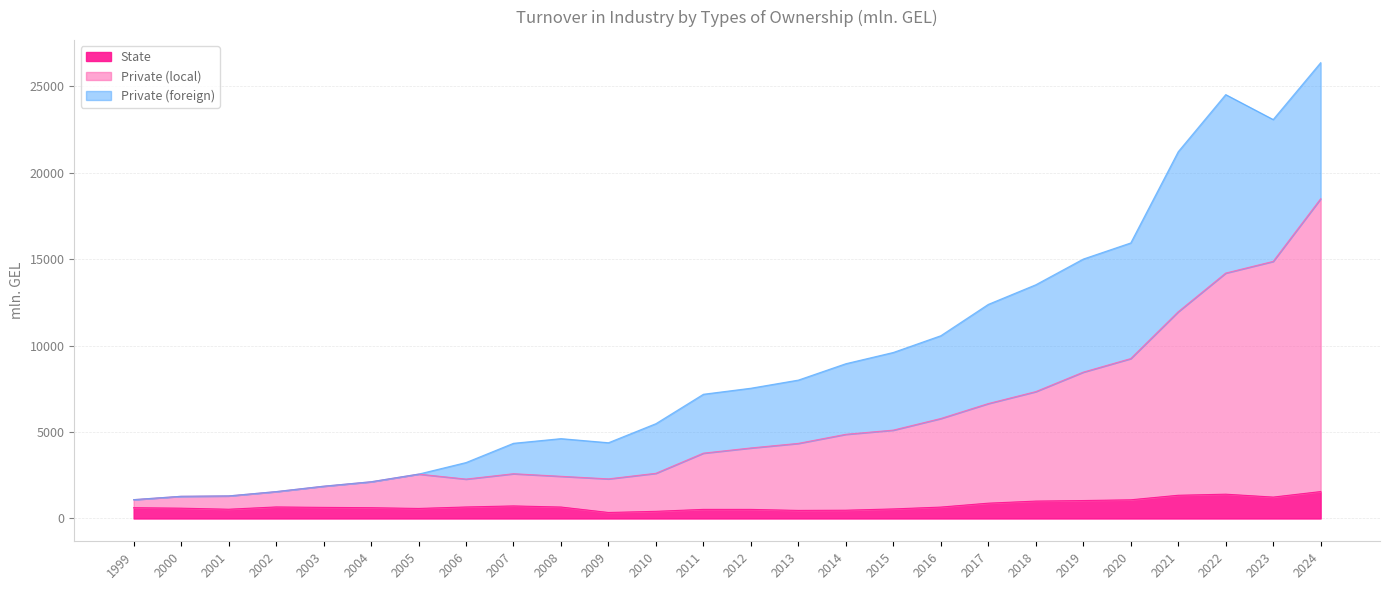

What is the total value across all series at 2019?

15005.2